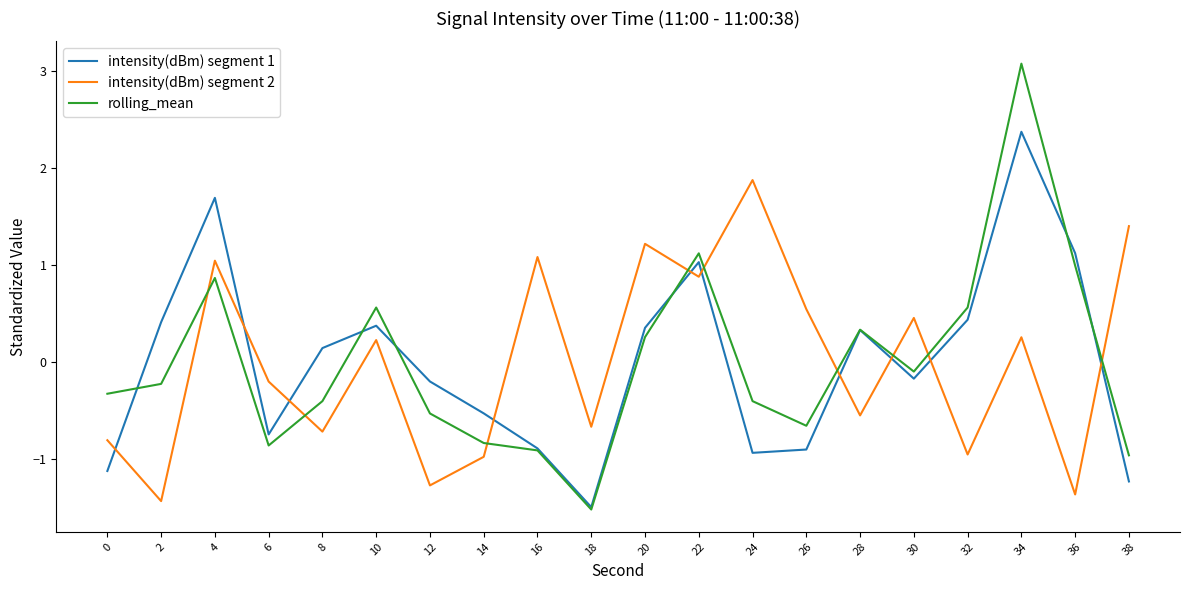

How many values in the intensity(dBm) segment 1 series are below 0?

10